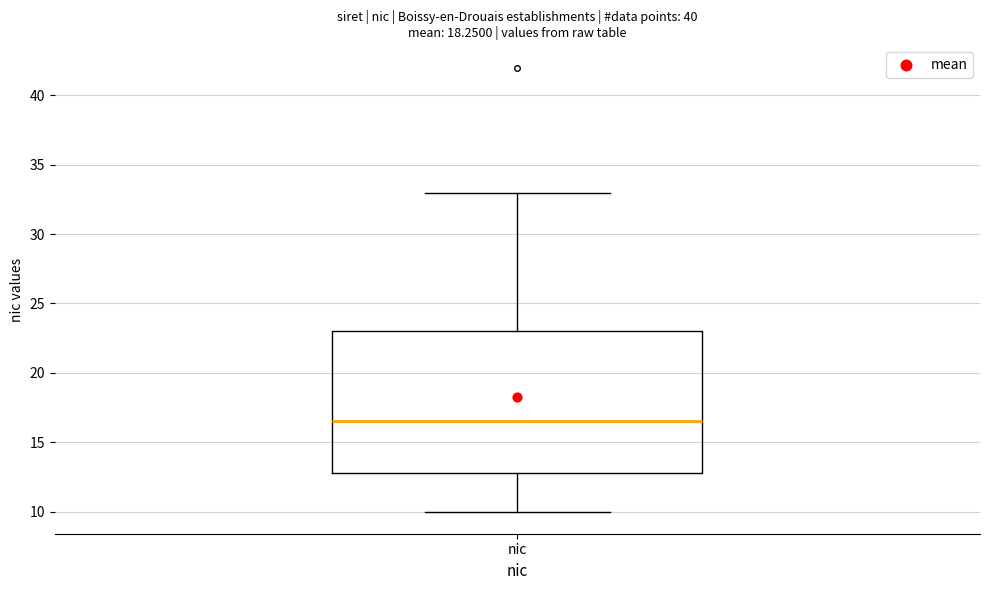

Where does the upper whisker of the box for nic end on the y-axis? The values are not printed on the chart, so give them approximately, as read against the axis.

33.0